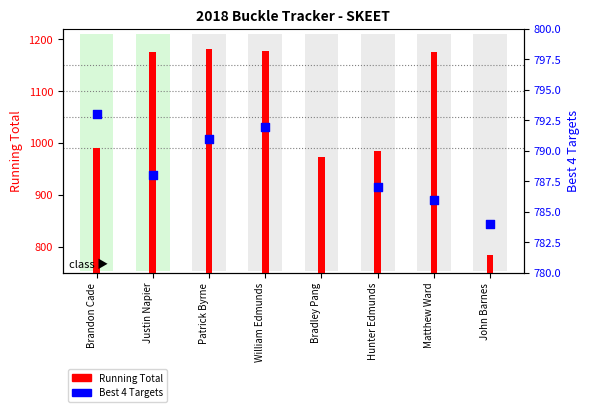

At which category is the sum across all series the highest?

Patrick Byrne